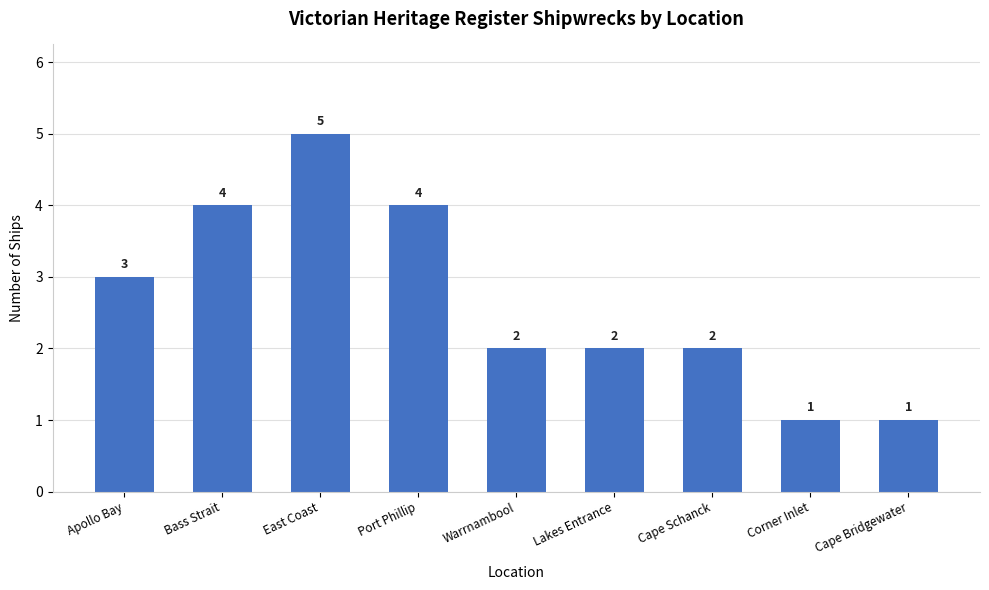

At which category does the chart reach its peak across all series?

East Coast